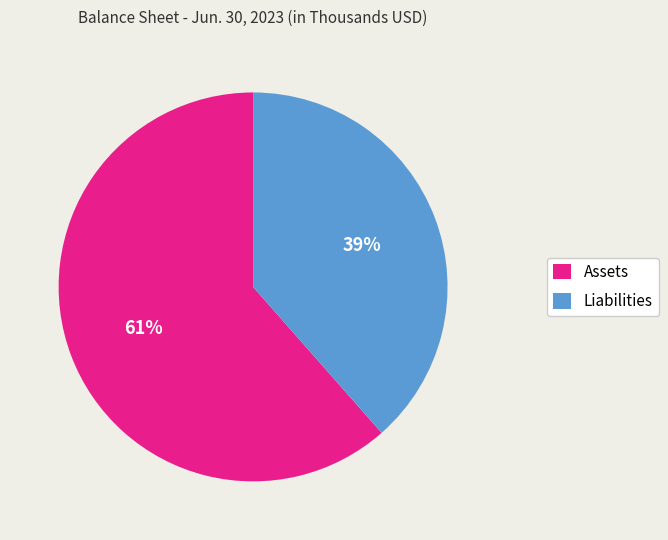

Does any single category account for the majority?

Yes